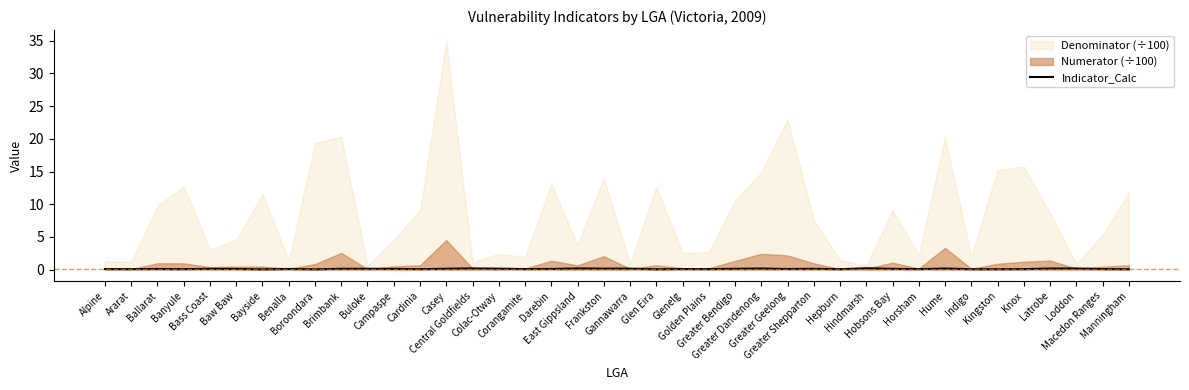

How many data points does each series have?

40